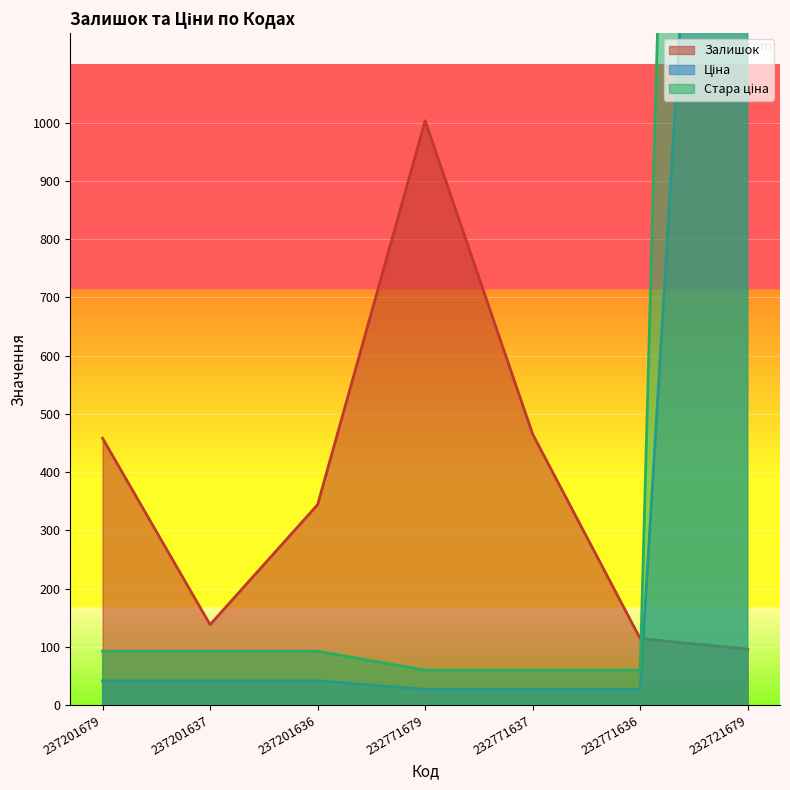

Rank the categories by Стара ціна value from highest to lowest.

232721679, 237201679, 237201637, 237201636, 232771679, 232771637, 232771636